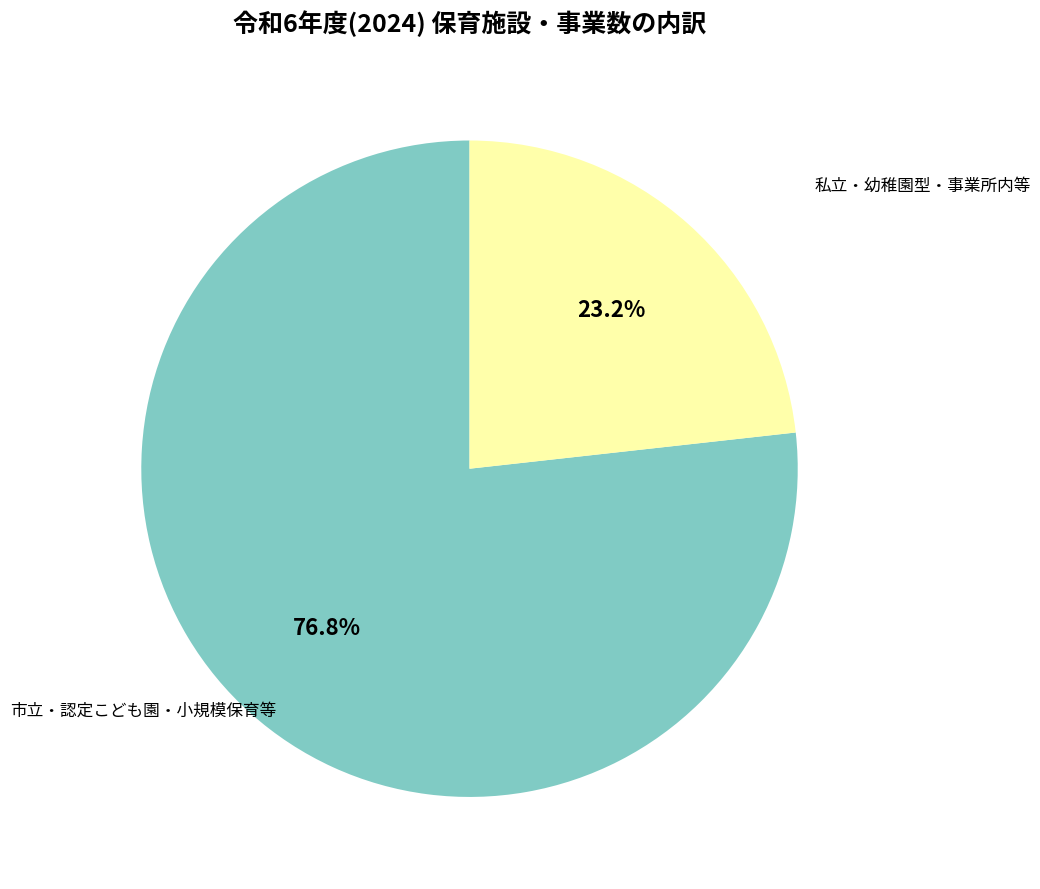

Is there a majority slice in this chart?

Yes